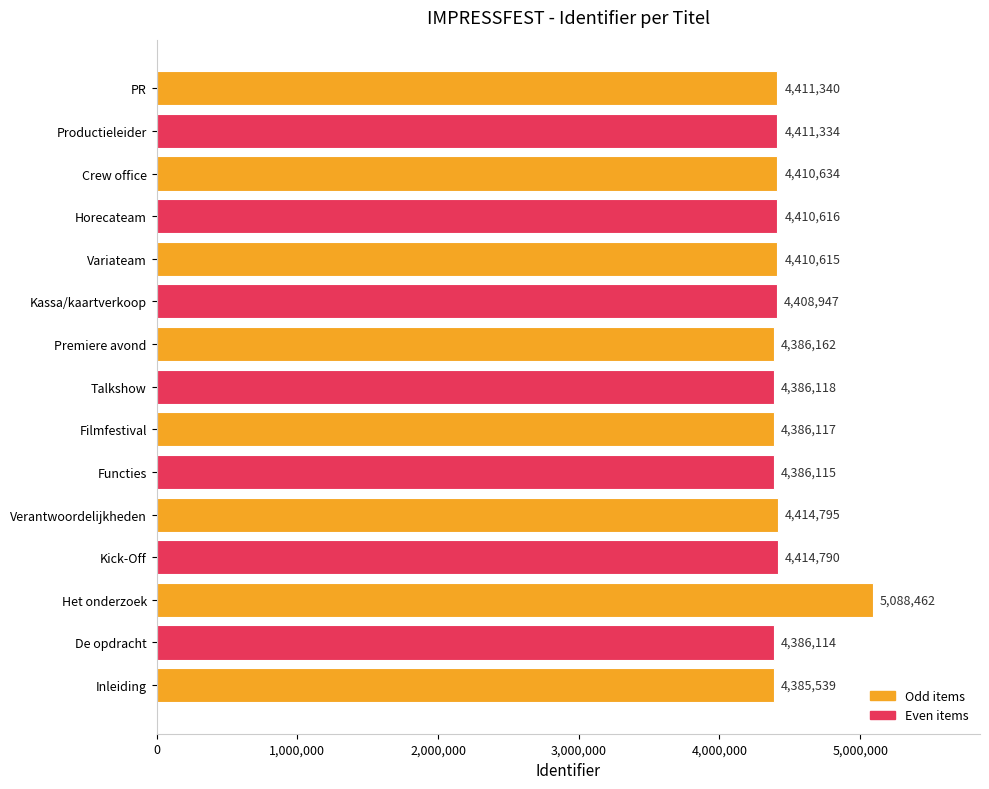

At which label is the value closest to 4737000?

Verantwoordelijkheden